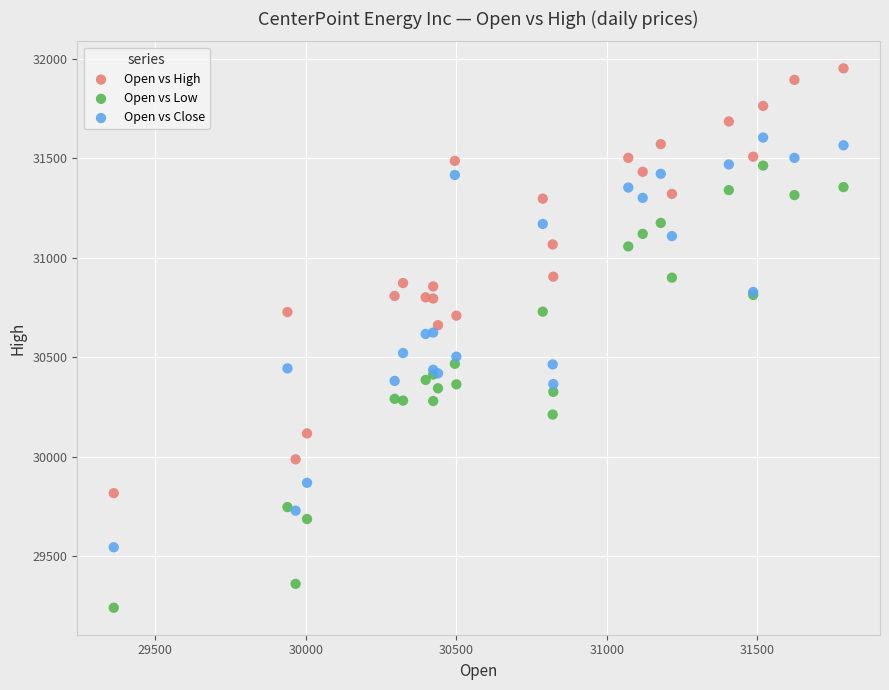

What is the X range (max minus min) for the scatter plot?

2424